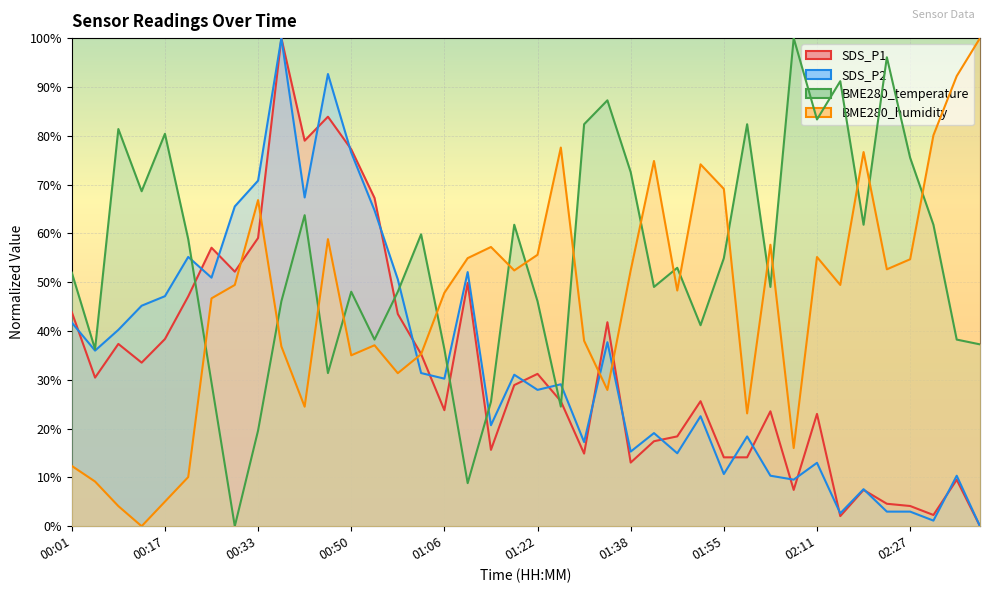

Rank the categories by SDS_P2 value from highest to lowest.

00:38, 00:46, 00:50, 00:33, 00:42, 00:29, 00:54, 00:21, 01:10, 00:25, 00:58, 00:17, 00:13, 00:01, 00:09, 01:34, 00:05, 01:02, 01:18, 01:06, 01:26, 01:22, 01:51, 01:14, 01:42, 01:59, 01:30, 01:38, 01:47, 02:11, 01:55, 02:03, 02:35, 02:07, 02:19, 02:23, 02:27, 02:15, 02:31, 02:39